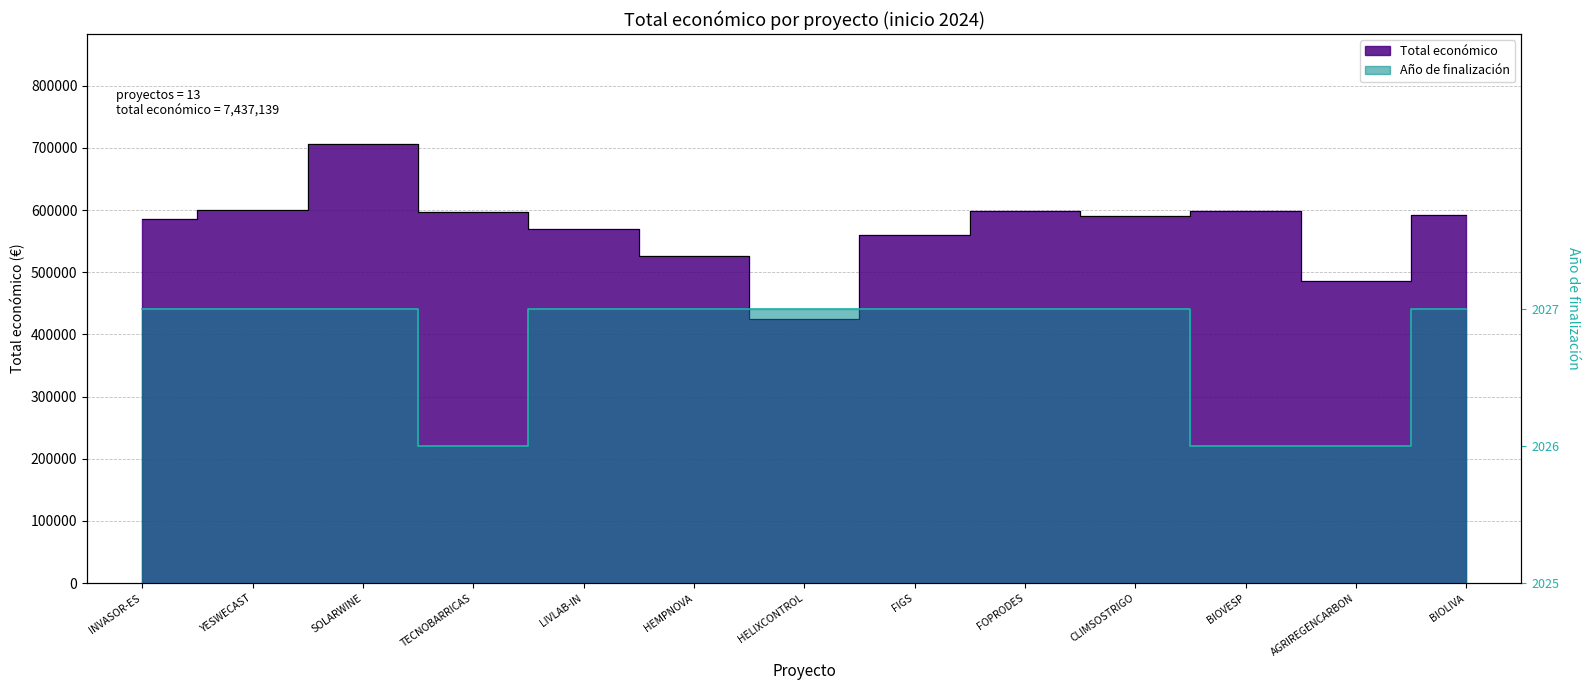

What is the label of the 9th point from the left?

FOPRODES